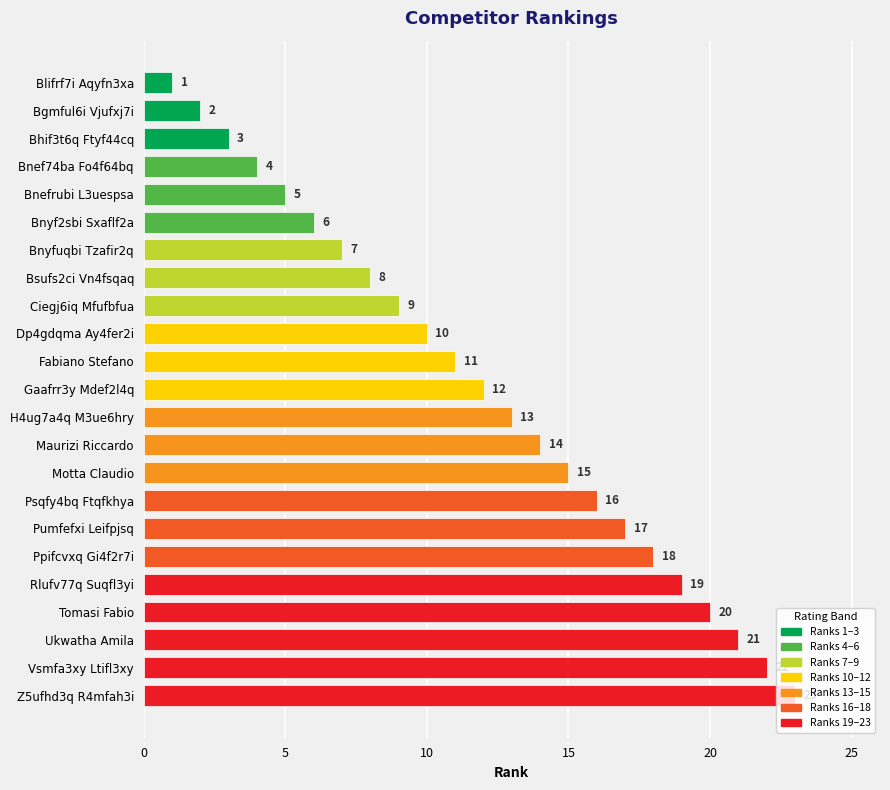

How many bars are there in total?

23